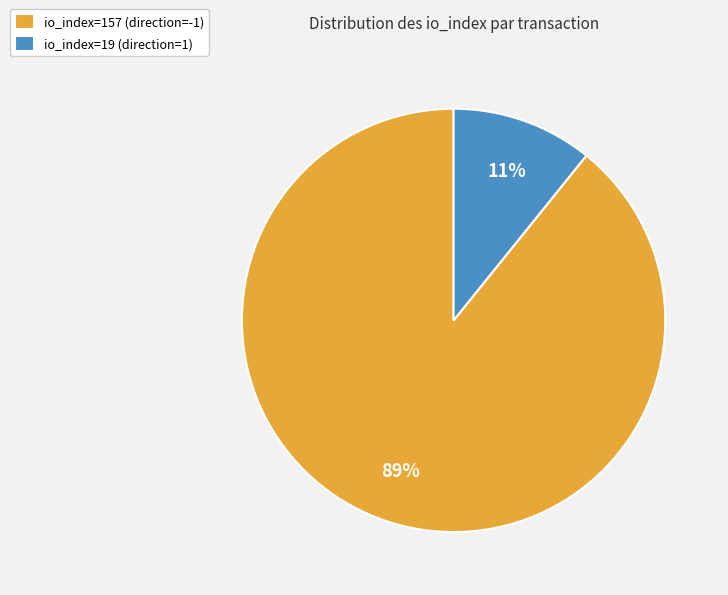

How many slices are in this pie chart?

2